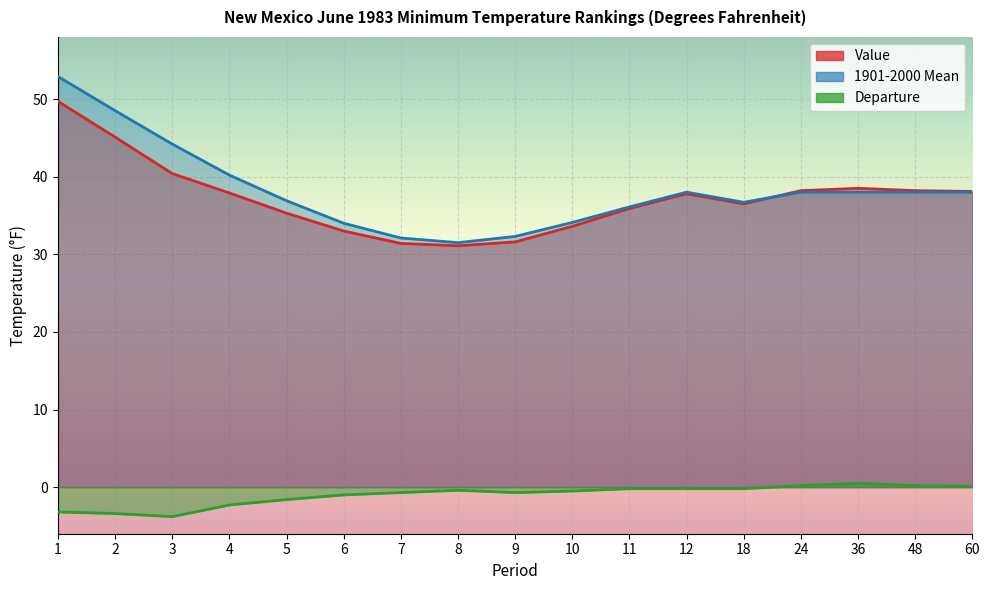

Where does the Value series first go above 37?

1